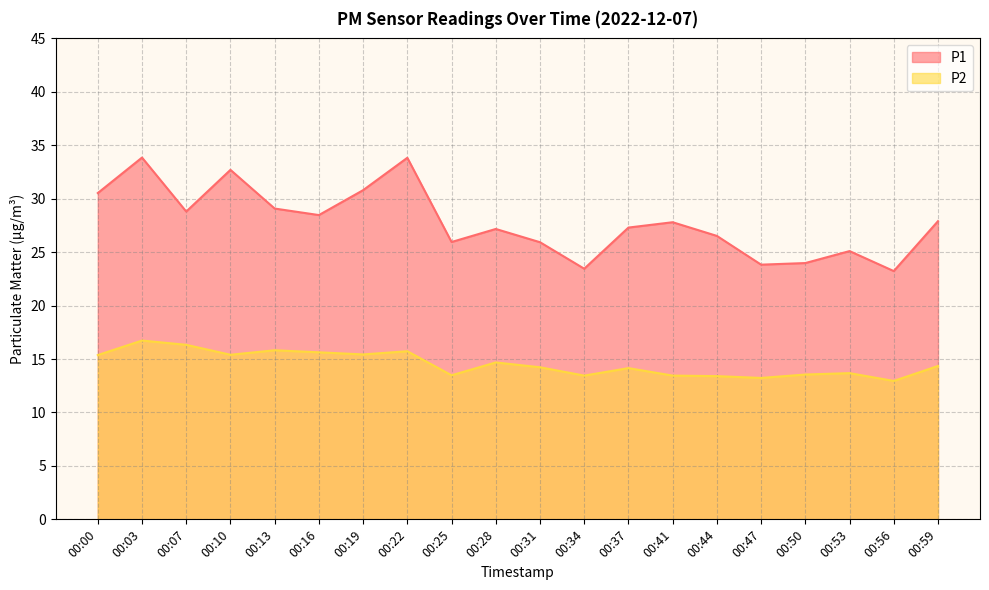

How many lines are shown in the chart?

2